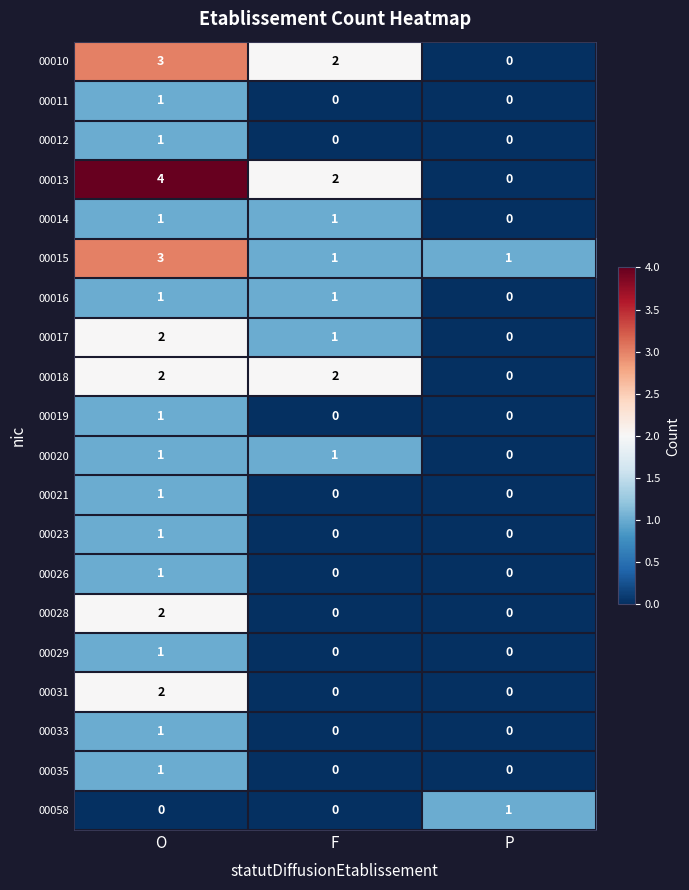

What is the difference between the 00013 values at O and P?

4